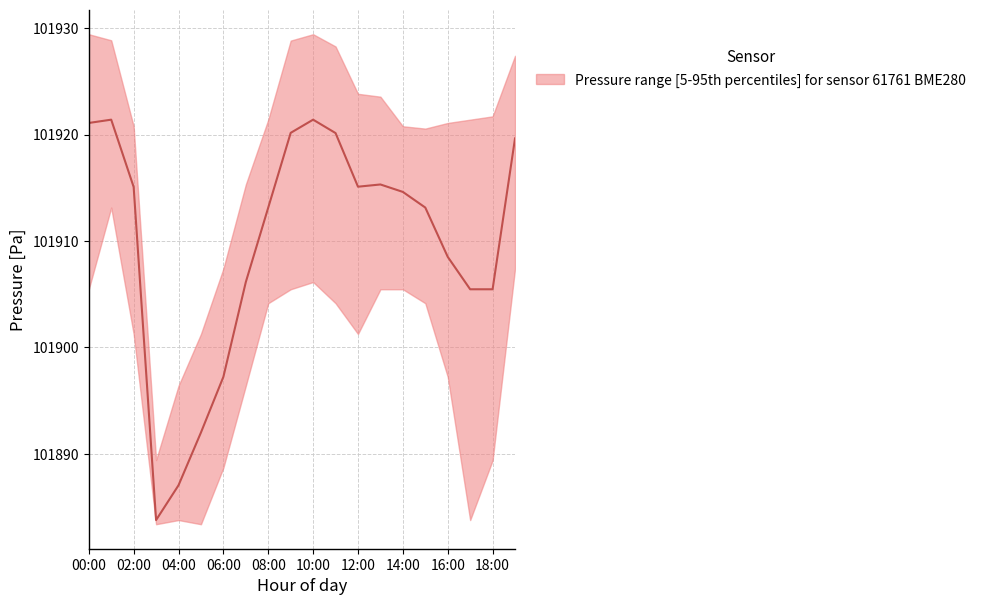

Read the lower value at 05:00.

101883.4